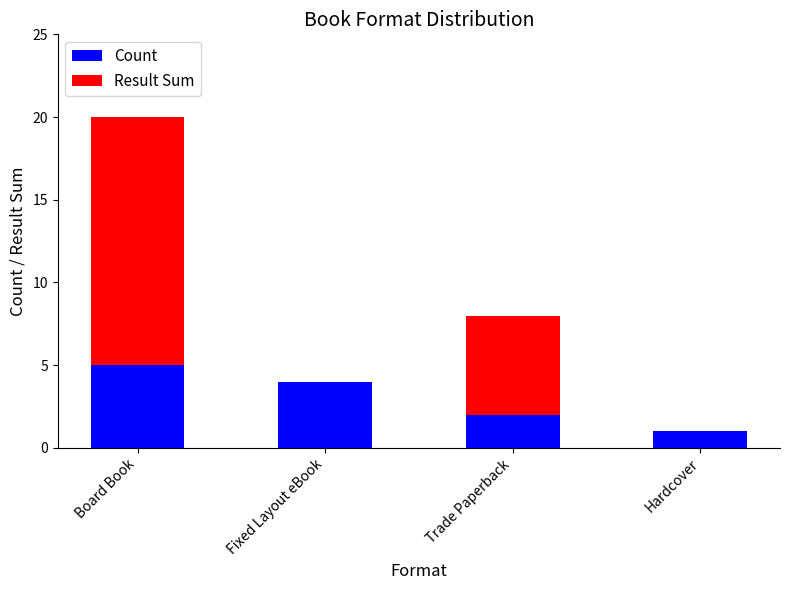

What is the total value across all series at Hardcover?

1